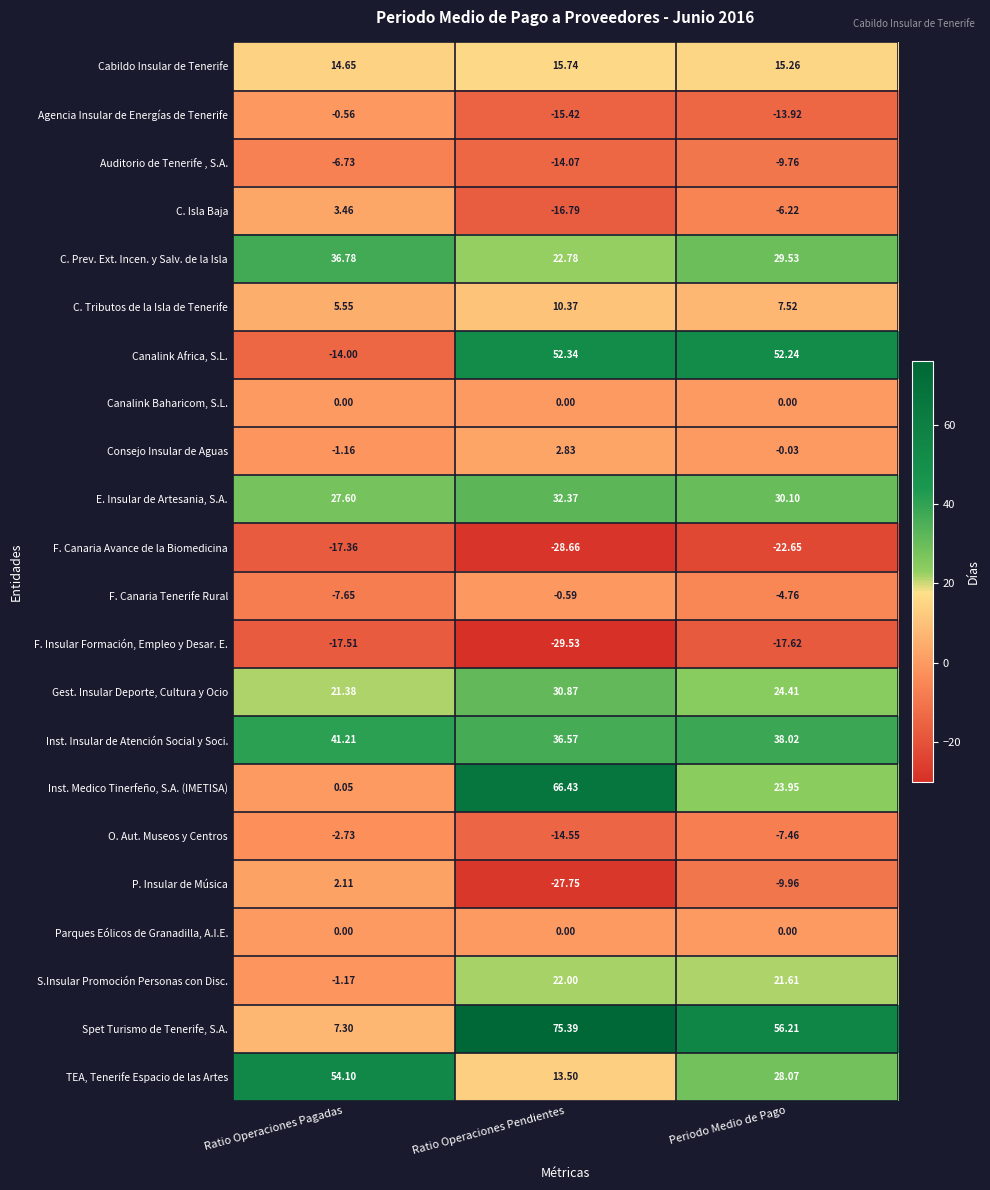

Which series has the largest total across all categories?

Spet Turismo de Tenerife, S.A.